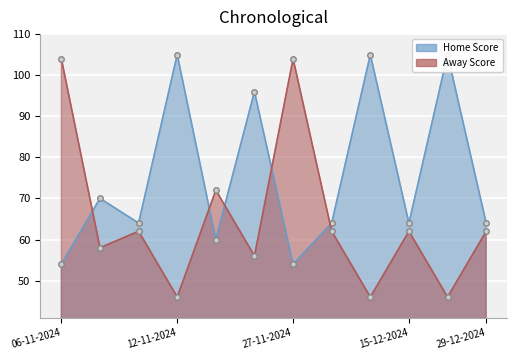

Between which two adjacent categories do Away Score and Home Score first intersect?

06-11-2024 and 07-11-2024